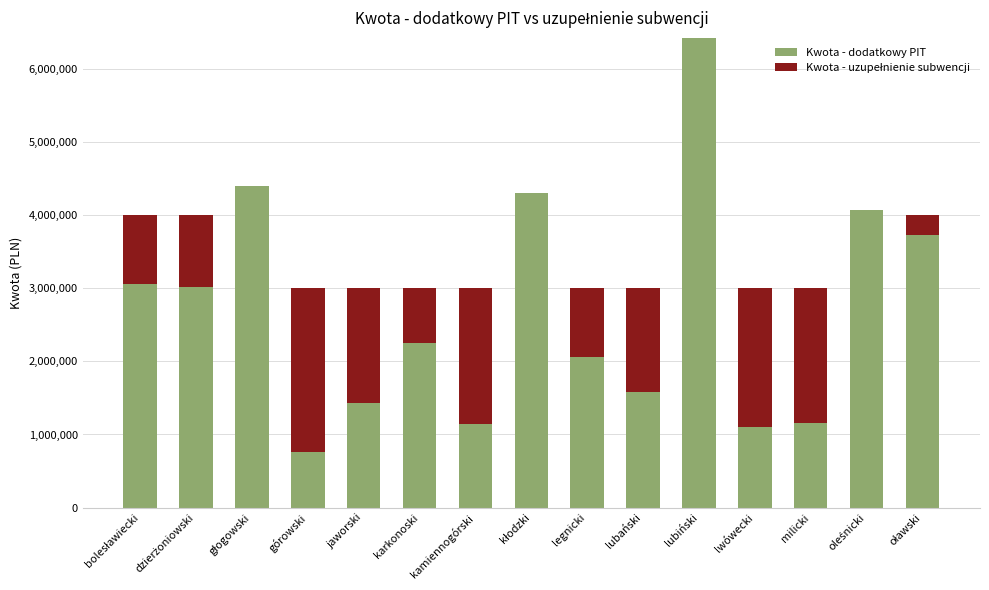

At which category is the sum across all series the highest?

lubiński